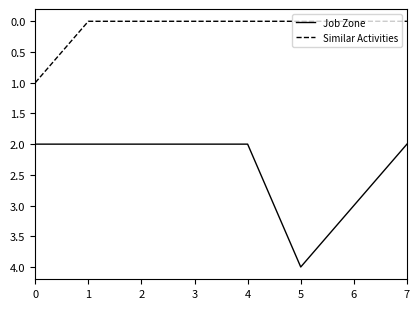

At which category is the sum across all series the highest?

5